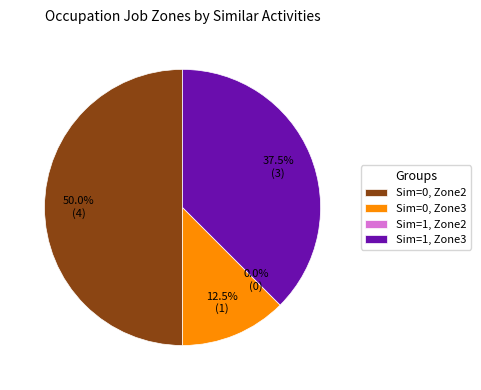

Is it true that Job Zone 2 (Similar=0) is 65% of the pie?

False